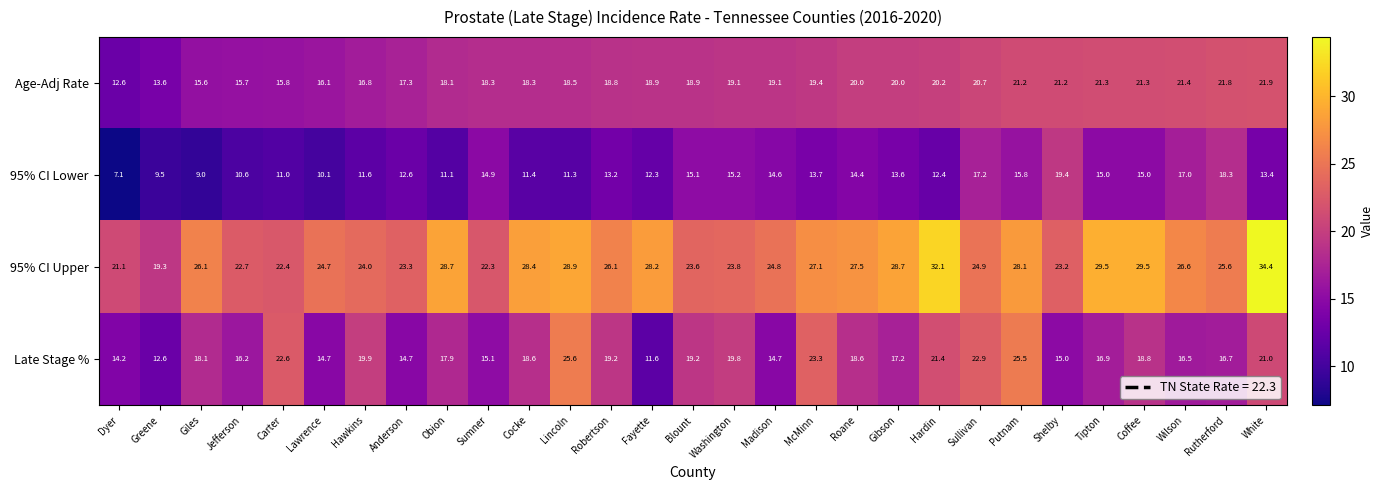

What is the smallest value displayed?

7.1